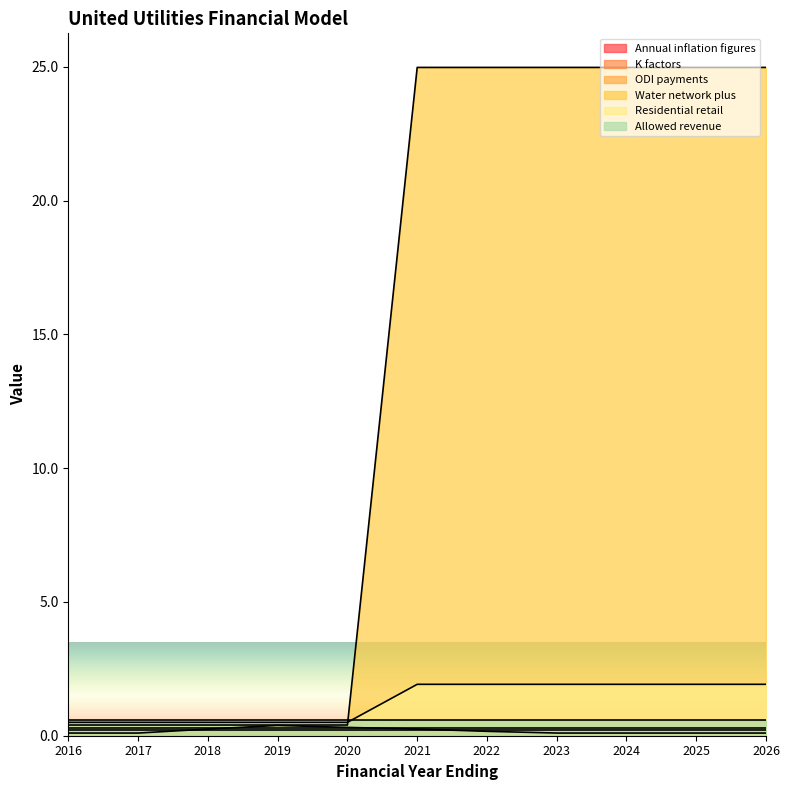

Between 2017 and 2019, which is larger?

2019